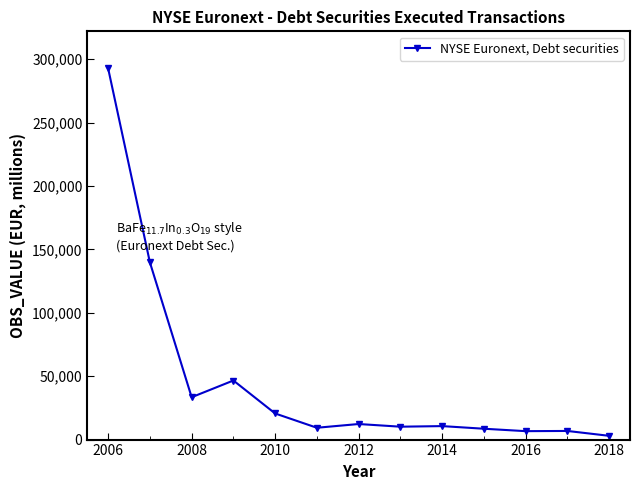

Does the chart display data point markers on the line(s)?

Yes